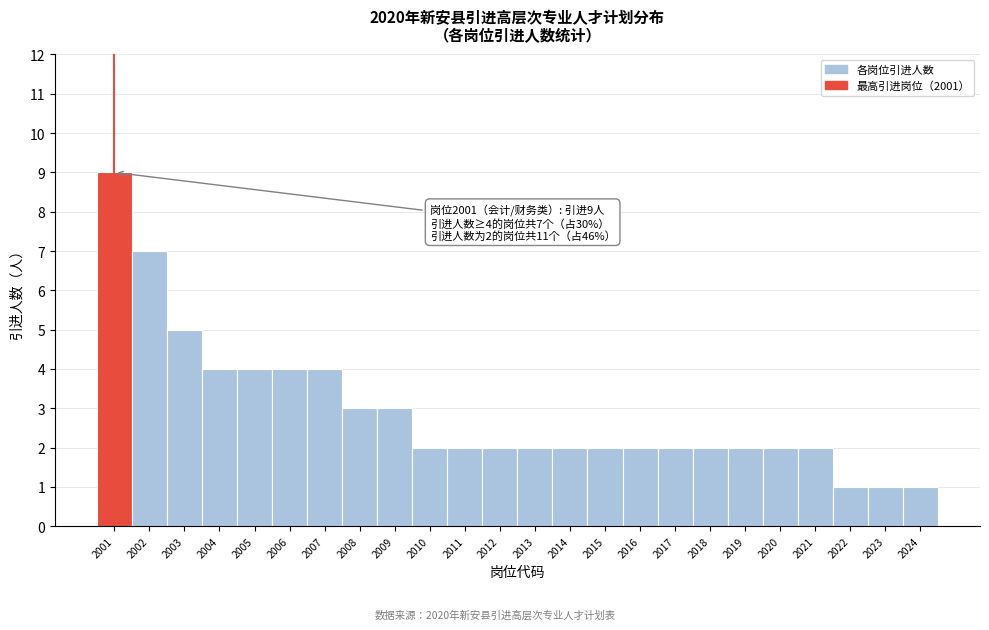

Over which range of the x-axis is the bar tallest?

2000.5 to 2001.5